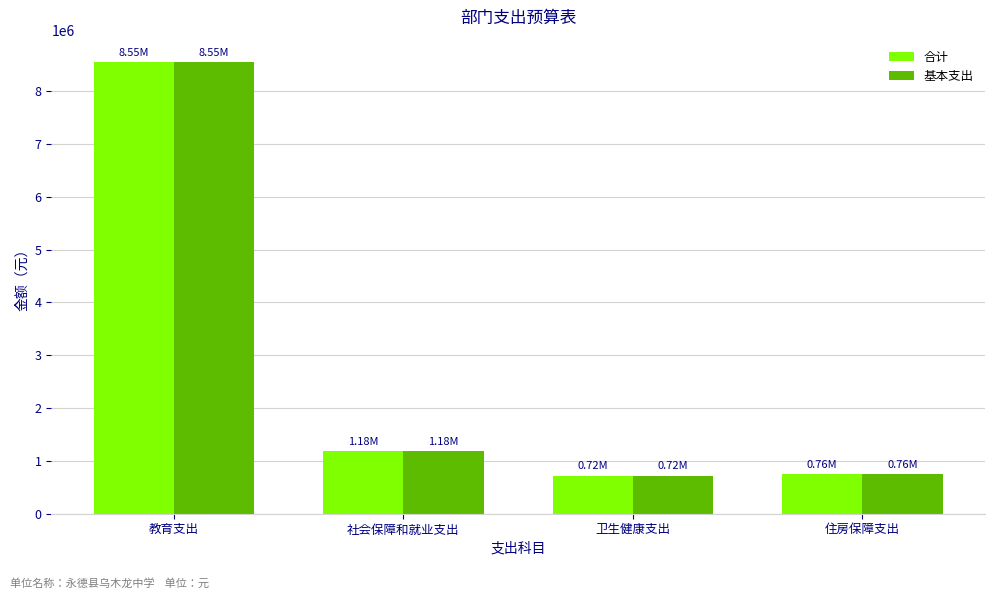

How many data points in 基本支出 are less than 1183875?

2